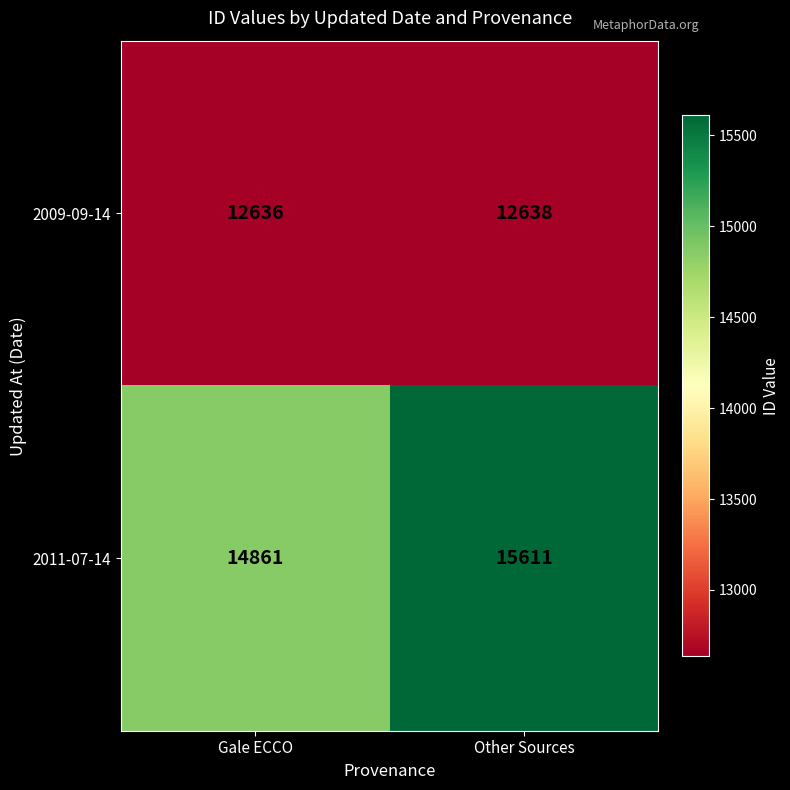

The 2009-09-14 series shows 12638 at Other Sources. True or false?

True